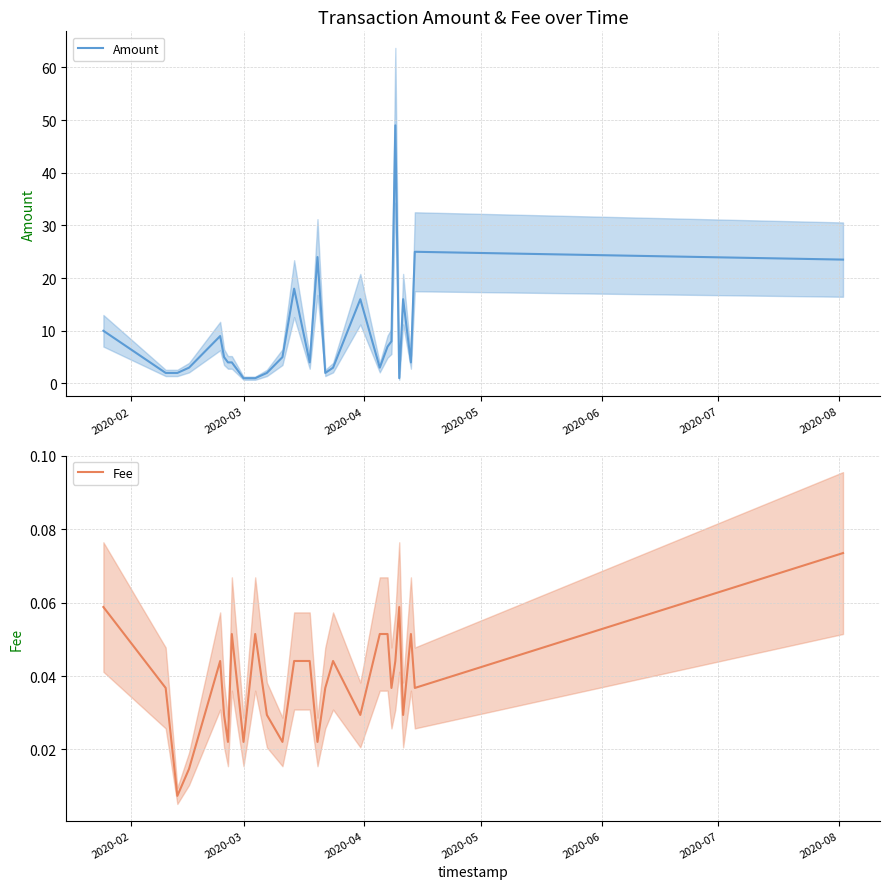

How many interior local peaks does the Fee series have?

6